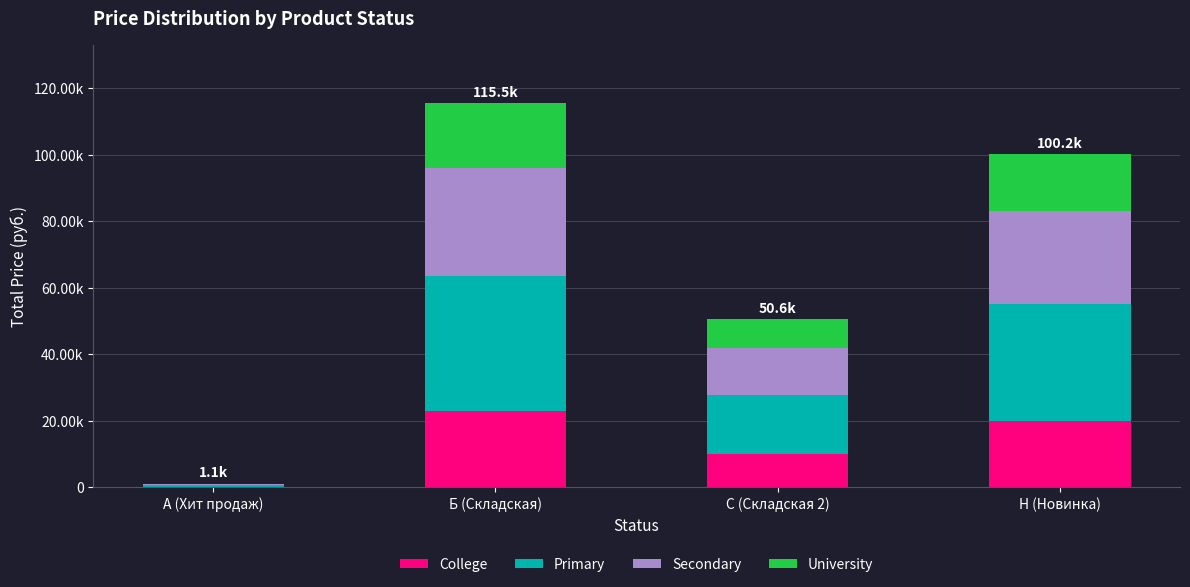

What is the approximate value of Secondary at Б (Складская)?

32336.4